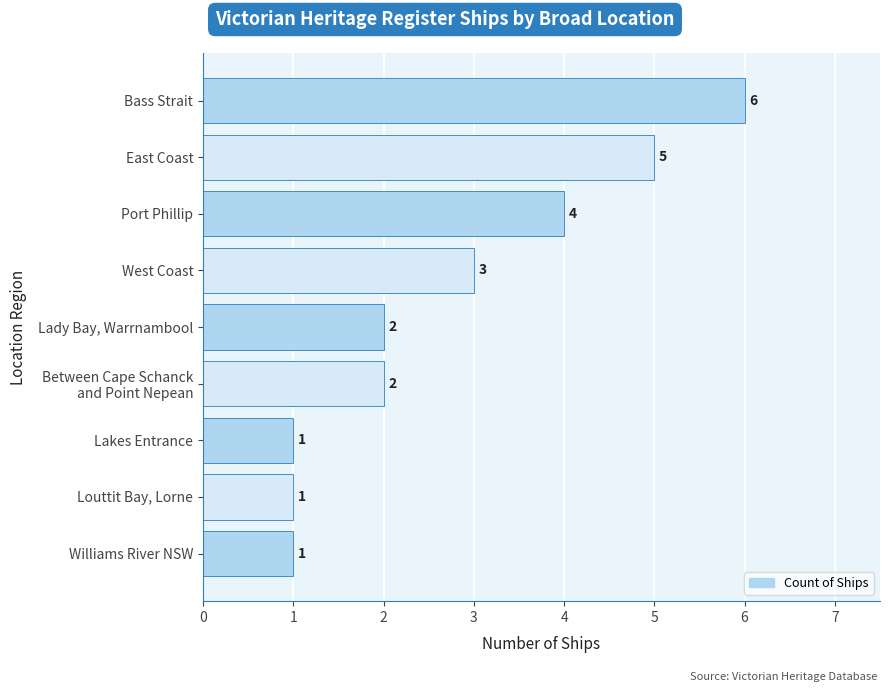

What is the difference between the maximum and minimum values?

5